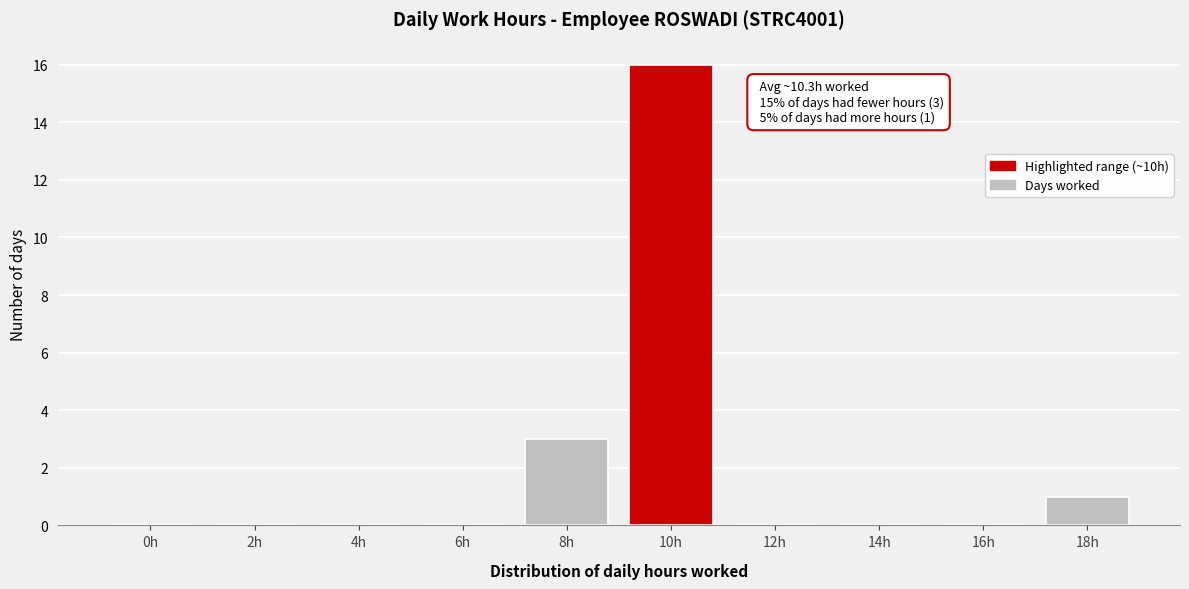

Reading left to right, what are all the values shown in this chart?

0h=0	2h=0	4h=0	6h=0	8h=3	10h=16	12h=0	14h=0	16h=0	18h=1